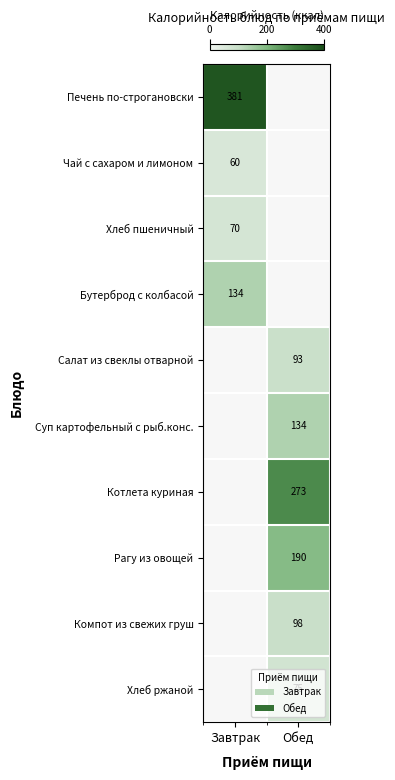

List the series in order of their peak value, highest first.

Печень по-строгановски, Бутерброд с колбасой, Салат из свеклы отварной, Суп картофельный с рыб.конс., Котлета куриная, Рагу из овощей, Компот из свежих груш, Хлеб ржаной, Хлеб пшеничный, Чай с сахаром и лимоном